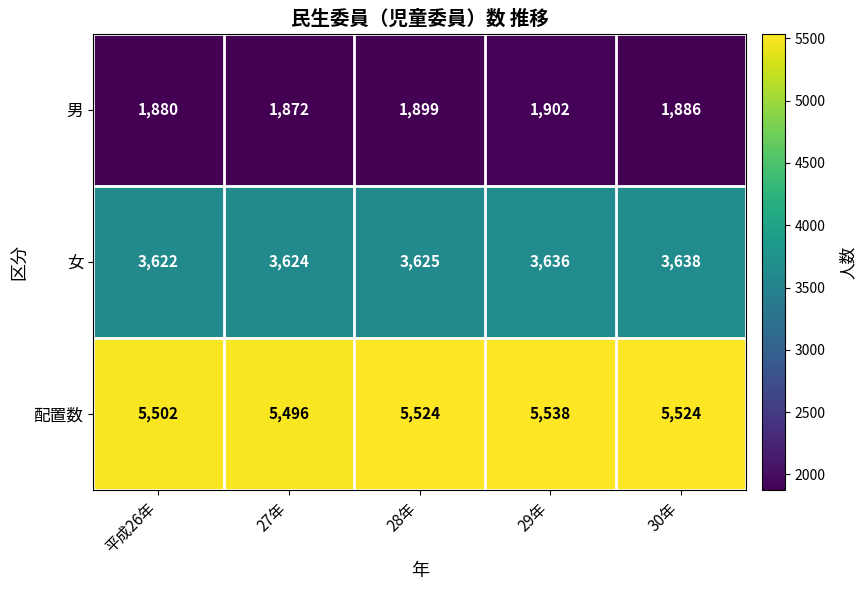

Reading left to right, extract all data points from this chart.

男: 平成26年=1880	27年=1872	28年=1899	29年=1902	30年=1886
女: 平成26年=3622	27年=3624	28年=3625	29年=3636	30年=3638
配置数: 平成26年=5502	27年=5496	28年=5524	29年=5538	30年=5524